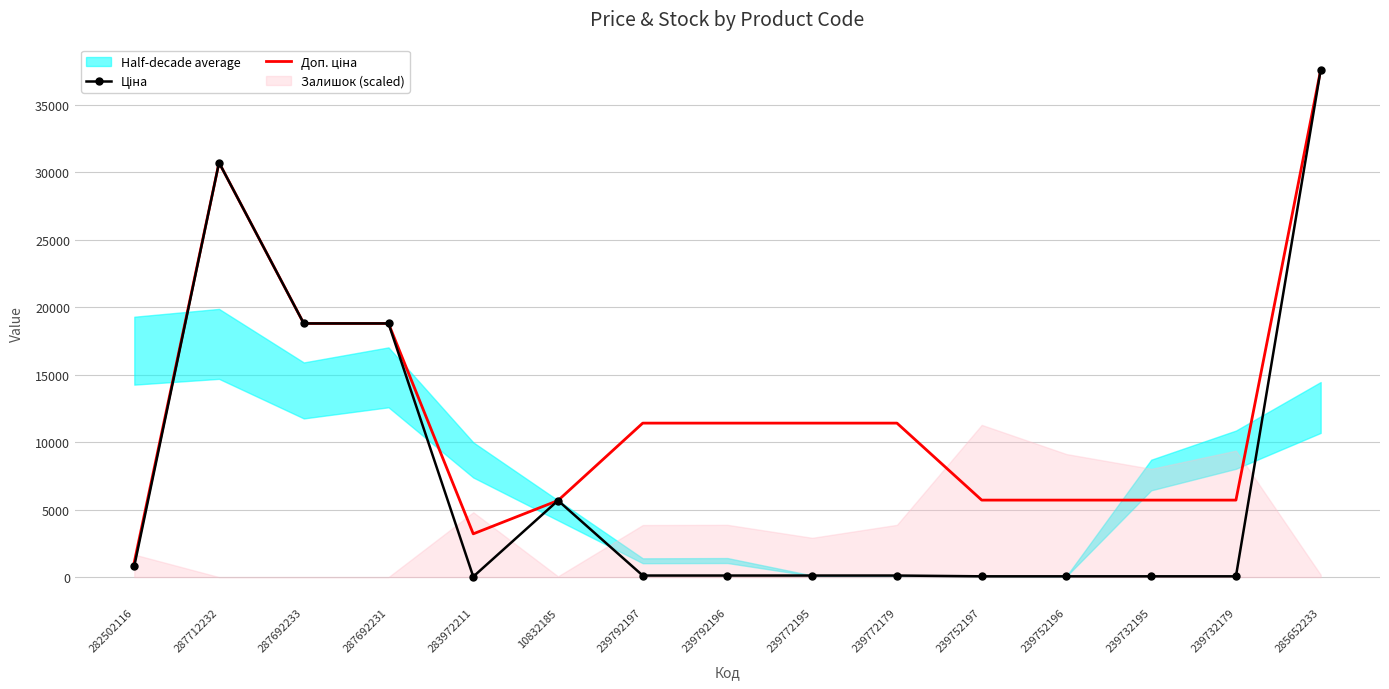

Count the number of categories in the chart.

15